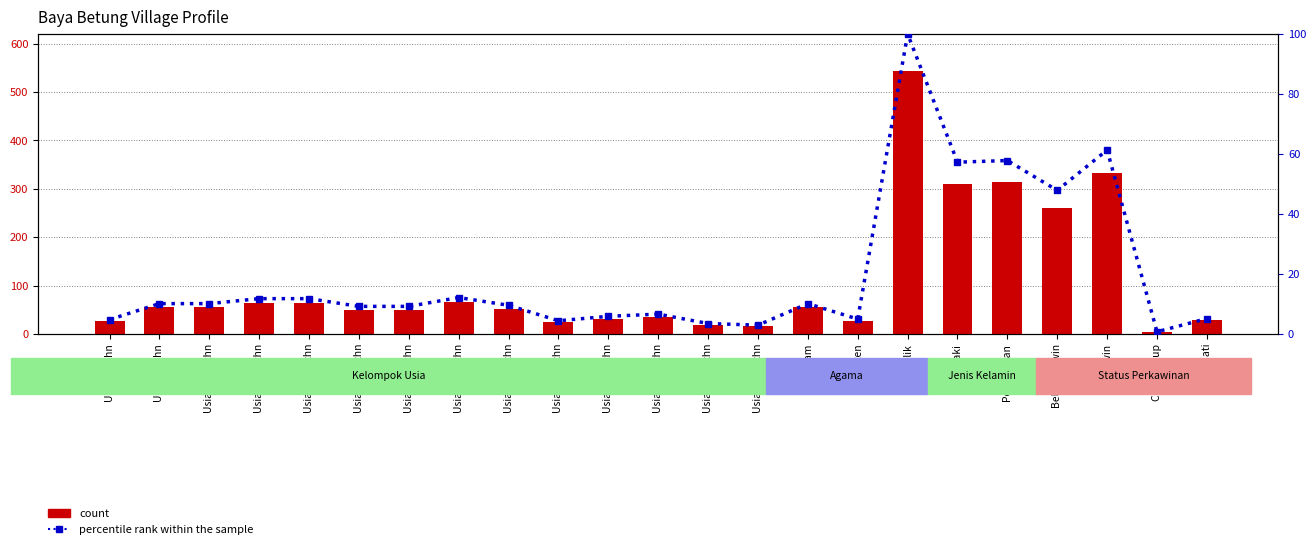

Reading left to right, transcribe all the data shown in this chart.

count: Usia 0-4 thn=26.0	Usia 5-9 thn=55.0	Usia 10-14 thn=55.0	Usia 15-19 thn=64.0	Usia 20-24 thn=64.0	Usia 25-29 thn=50.0	Usia 30-34 thn=50.0	Usia 35-39 thn=66.0	Usia 40-44 thn=52.0	Usia 45-49 thn=24.0	Usia 50-54 thn=32.0	Usia 55-59 thn=36.0	Usia 60-64 thn=19.0	Usia 65-69 thn=16.0	Islam=55.0	Kristen=27.0	Katholik=543.0	Laki-Laki=311.0	Perempuan=314.0	Belum Kawin=260.0	Kawin=333.0	Cerai Hidup=4.0	Cerai Mati=28.0
percentile rank within the sample: Usia 0-4 thn=4.8	Usia 5-9 thn=10.1	Usia 10-14 thn=10.1	Usia 15-19 thn=11.8	Usia 20-24 thn=11.8	Usia 25-29 thn=9.2	Usia 30-34 thn=9.2	Usia 35-39 thn=12.2	Usia 40-44 thn=9.6	Usia 45-49 thn=4.4	Usia 50-54 thn=5.9	Usia 55-59 thn=6.6	Usia 60-64 thn=3.5	Usia 65-69 thn=2.9	Islam=10.1	Kristen=5.0	Katholik=100.0	Laki-Laki=57.3	Perempuan=57.8	Belum Kawin=47.9	Kawin=61.3	Cerai Hidup=0.7	Cerai Mati=5.2